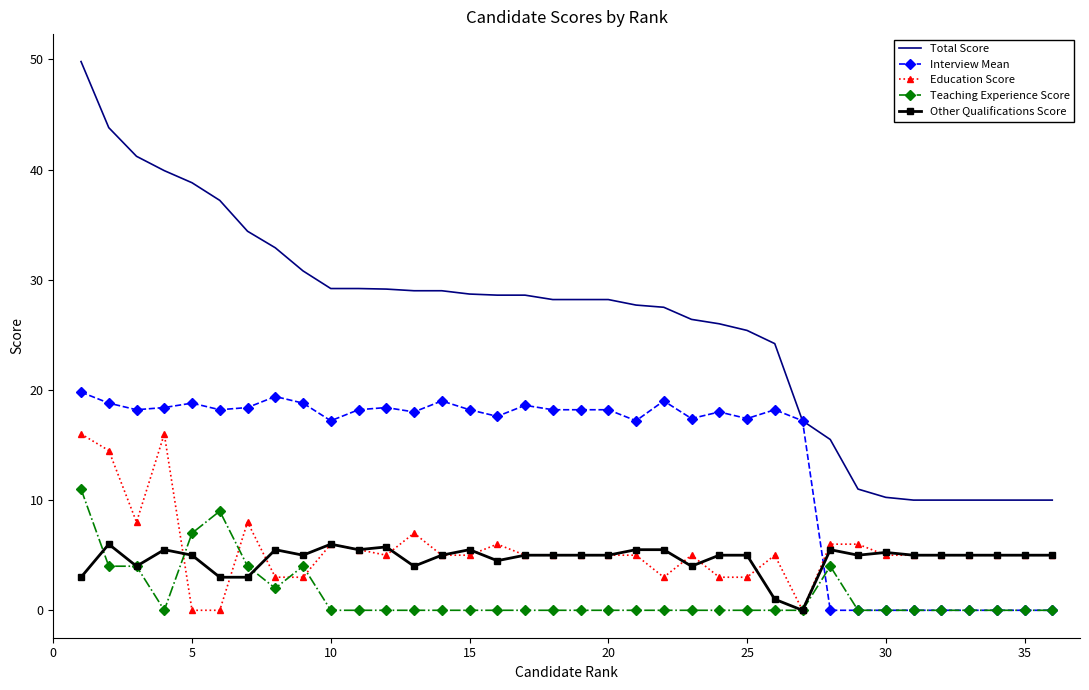

List the series in order of their peak value, lowest first.

Other Qualifications Score, Teaching Experience Score, Education Score, Interview Mean, Total Score